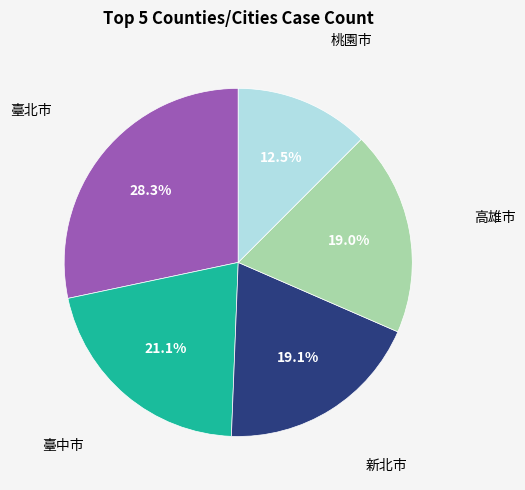

Is there any slice that represents more than half of the pie?

No